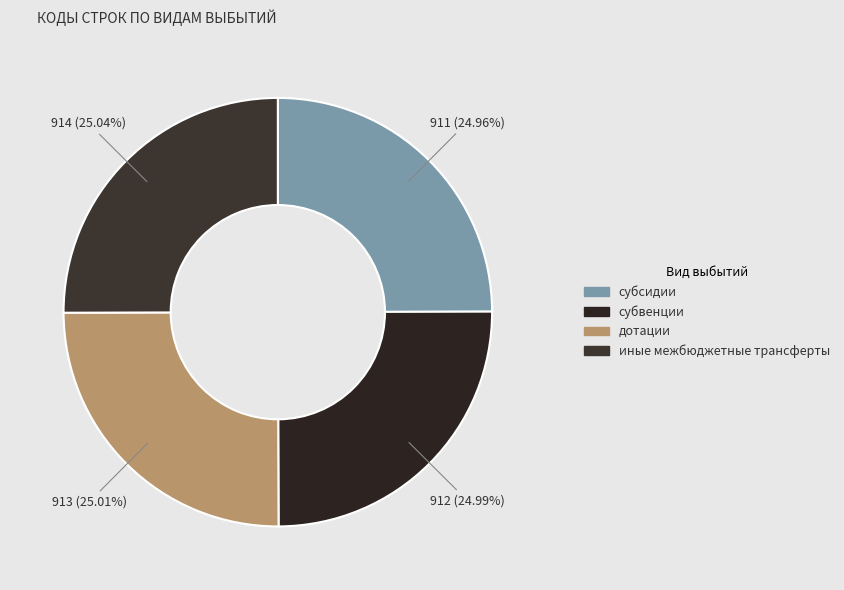

How many slices are in this pie chart?

4